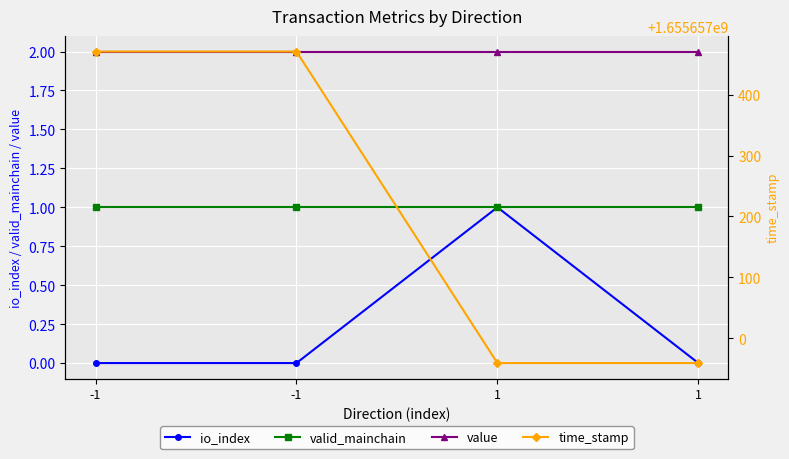

True or false: valid_mainchain has a value of 1.4 at -1.

False